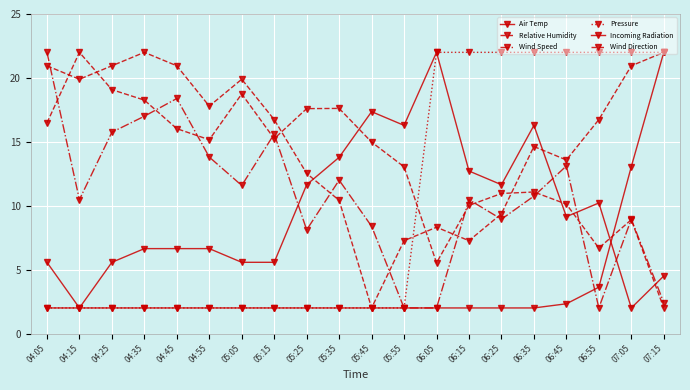

What is the difference between the maximum and second lowest values in the Wind Direction series?

16.5